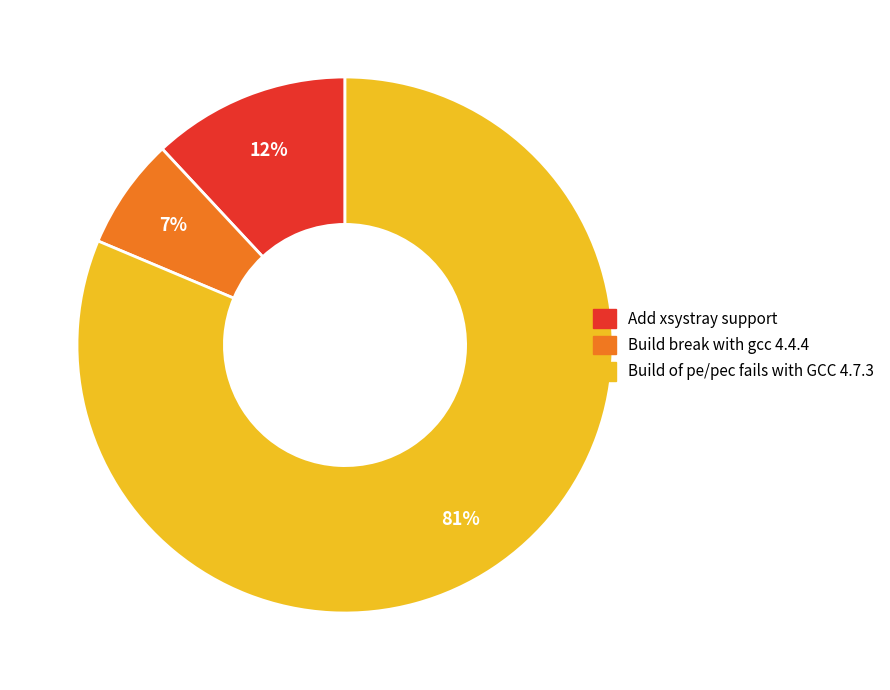

Rank the categories by value from highest to lowest.

Build of pe/pec fails with GCC 4.7.3, Add xsystray support, Build break with gcc 4.4.4